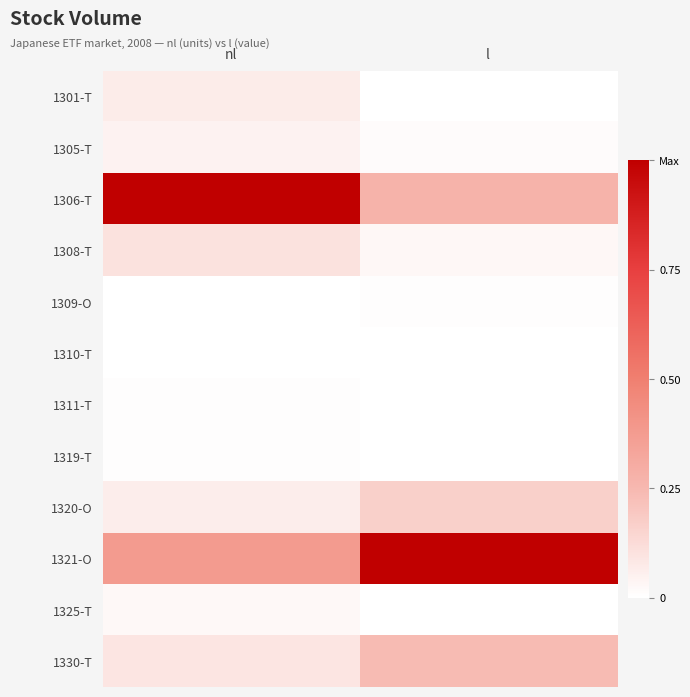

List the series in order of their peak value, highest first.

1306-T, 1321-O, 1330-T, 1320-O, 1308-T, 1301-T, 1305-T, 1325-T, 1309-O, 1311-T, 1319-T, 1310-T